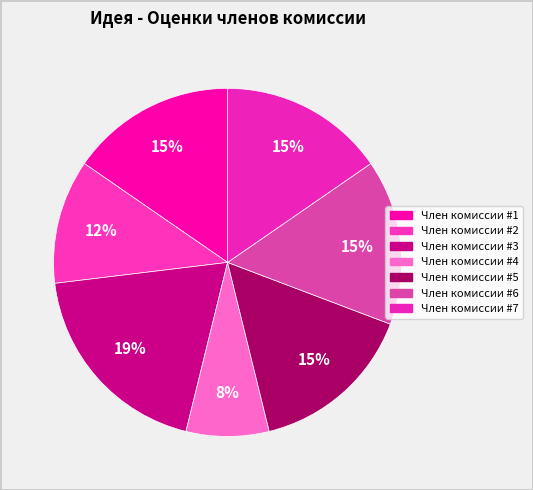

Which has a higher value, Член комиссии #5 or Член комиссии #3?

Член комиссии #3